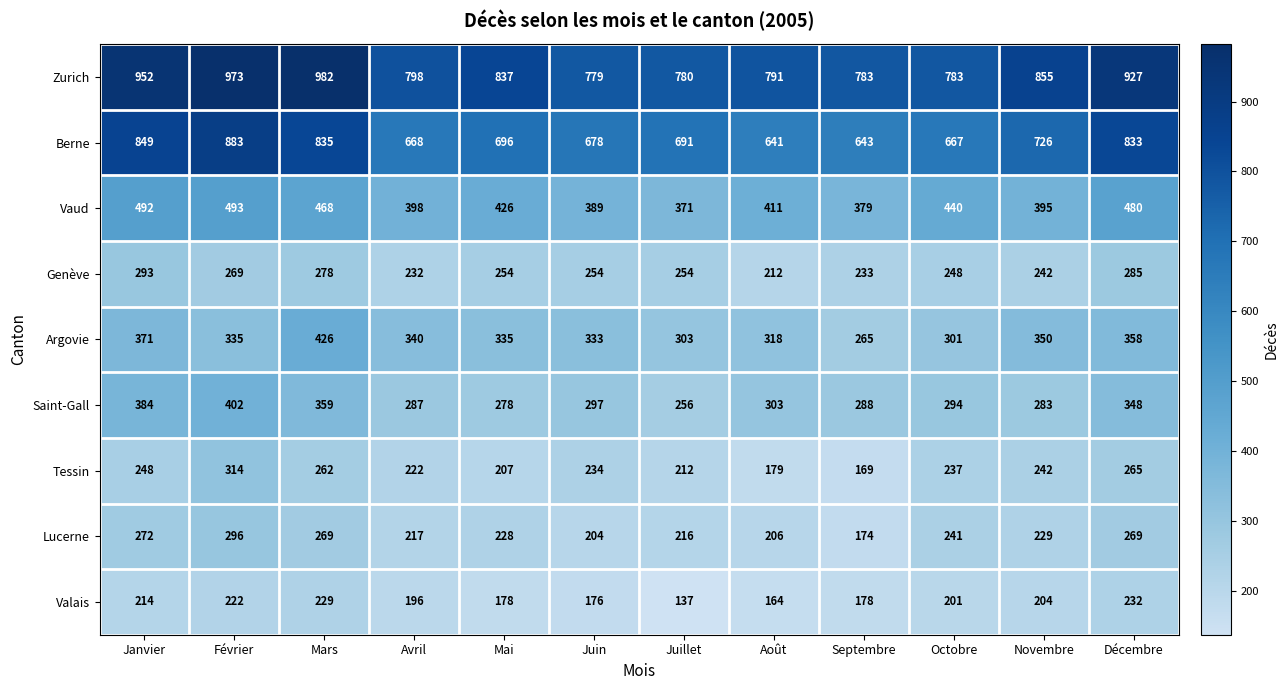

What is the sum of the Saint-Gall values at Novembre and Juin?

580